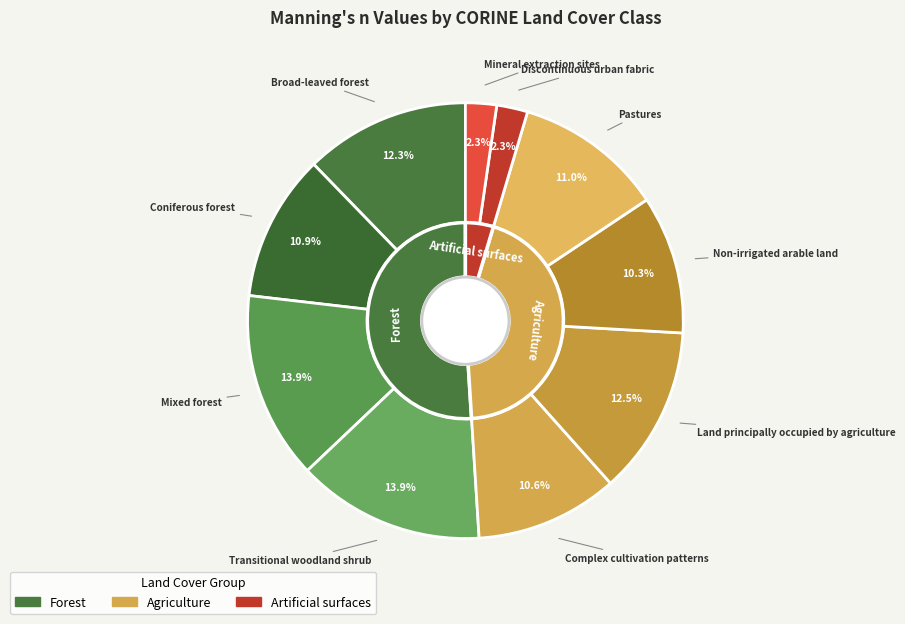

What percentage is the Mixed forest slice, to the nearest percent?

14%